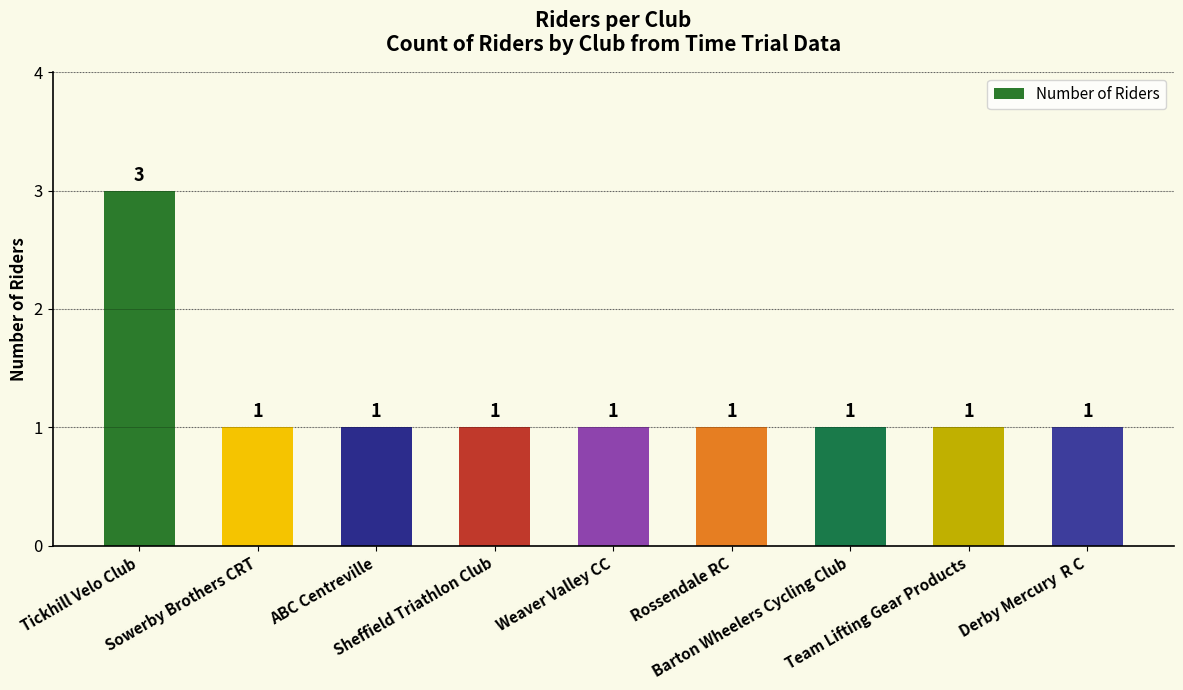

Which label corresponds to the largest value in the chart?

Tickhill Velo Club